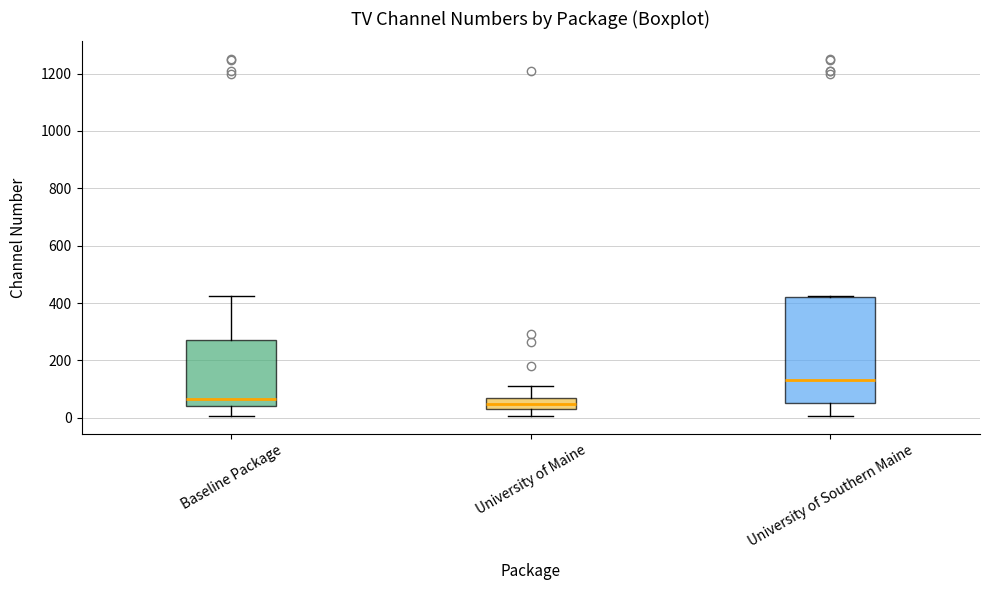

Where is the upper edge of the box for Baseline Package on the y-axis? The values are not printed on the chart, so give them approximately, as read against the axis.

280